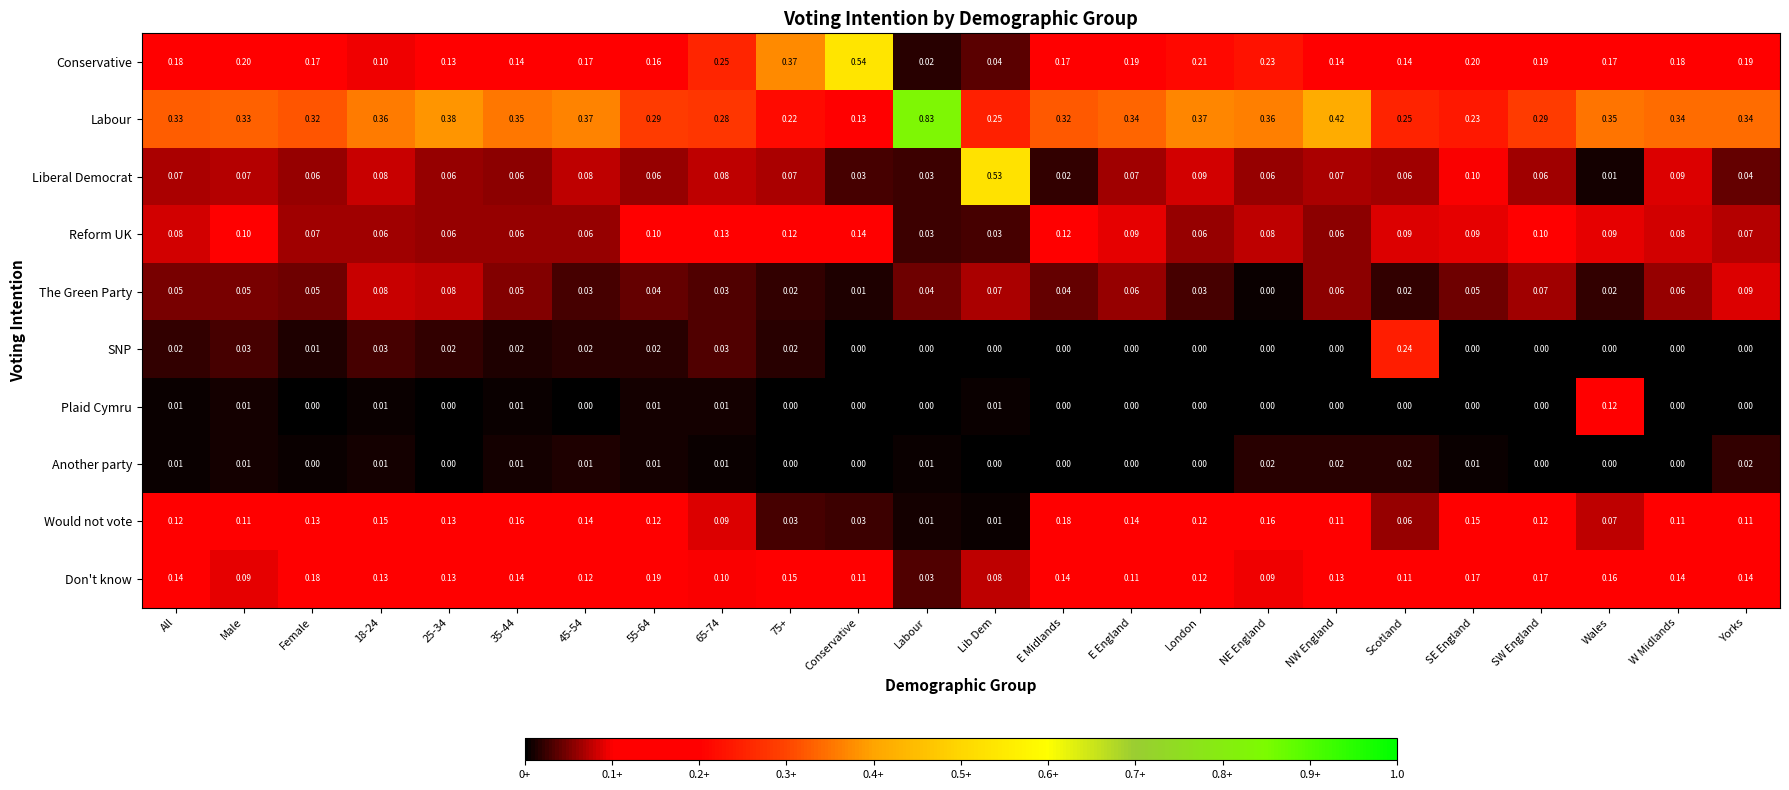

At which category is the sum across all series the highest?

Lib Dem